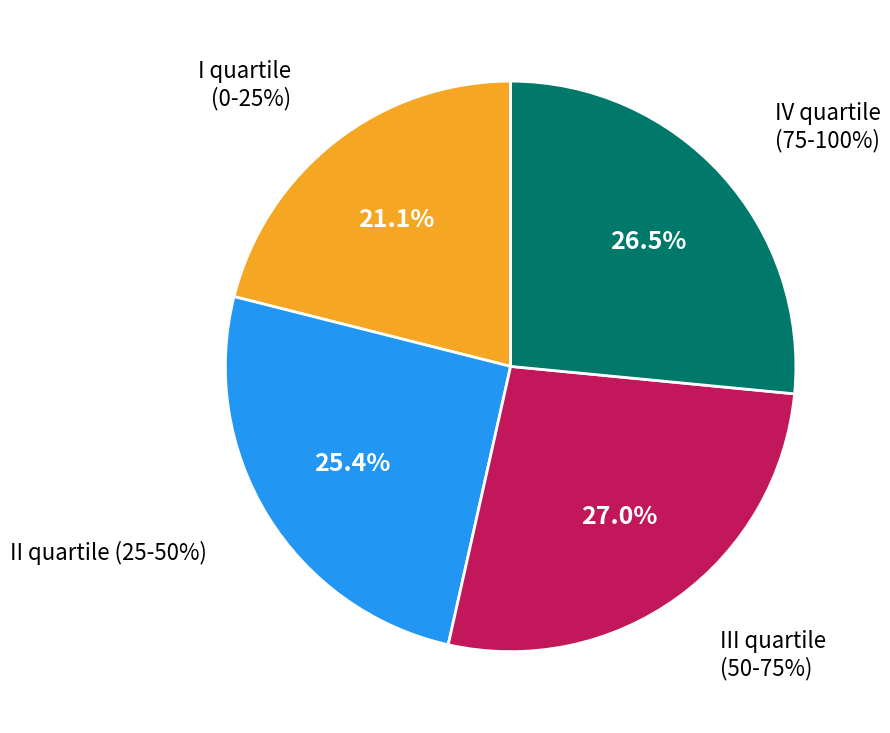

Between I quartile
(0-25%) and II quartile (25-50%), which is larger?

II quartile (25-50%)